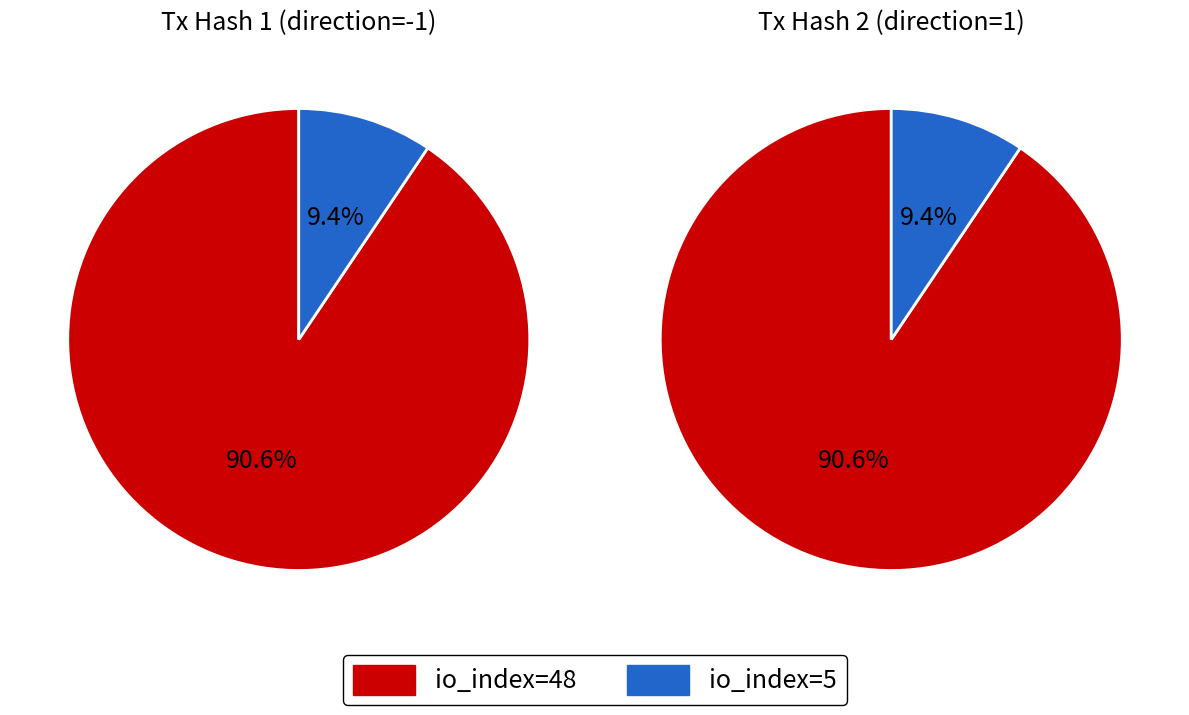

What percentage do io_index=48 and io_index=5 together represent?

100.0%